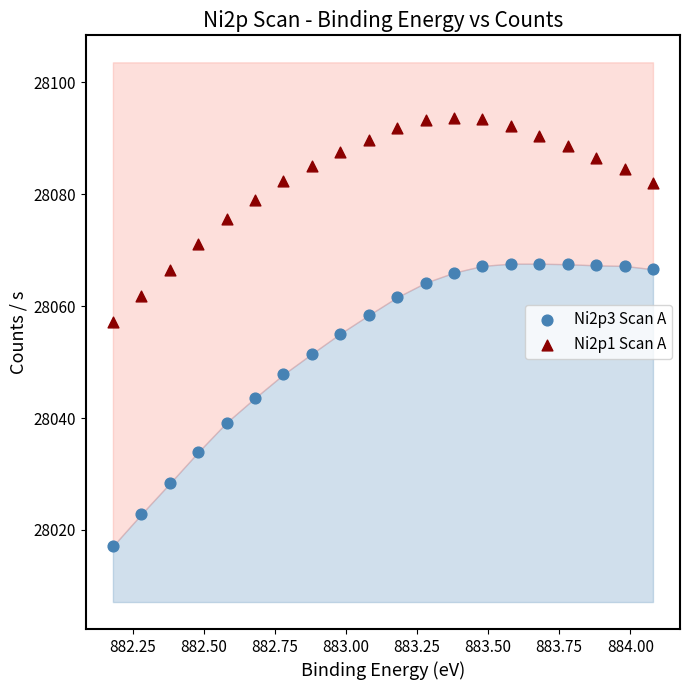

Across all data points, what is the range of X values (max minus min)?

1.9